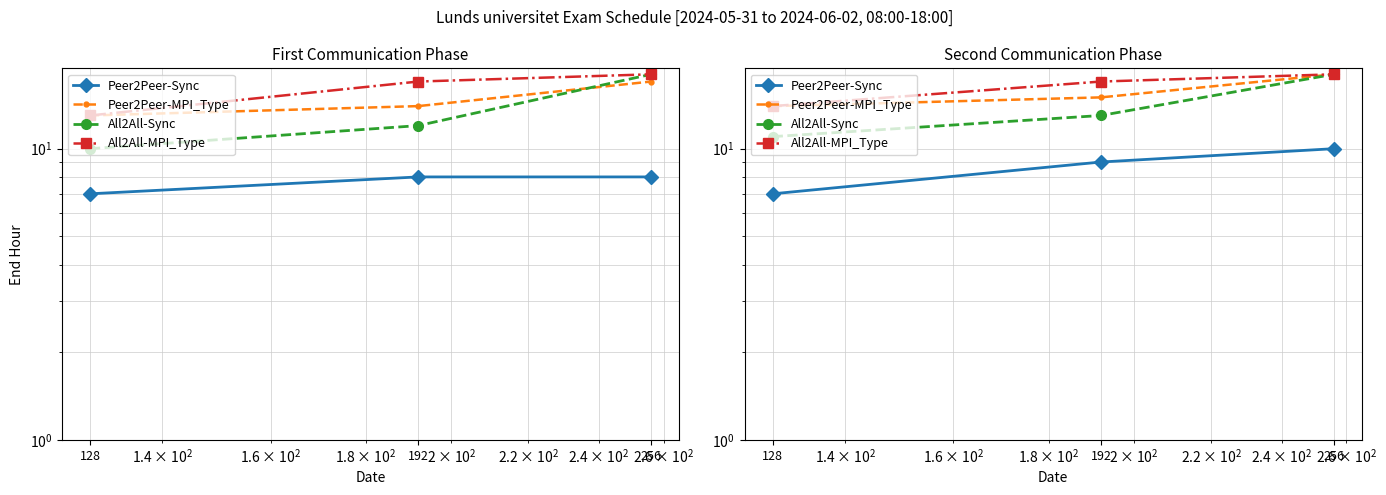

True or false: All2All-Sync has a value of 19 at 192.

False